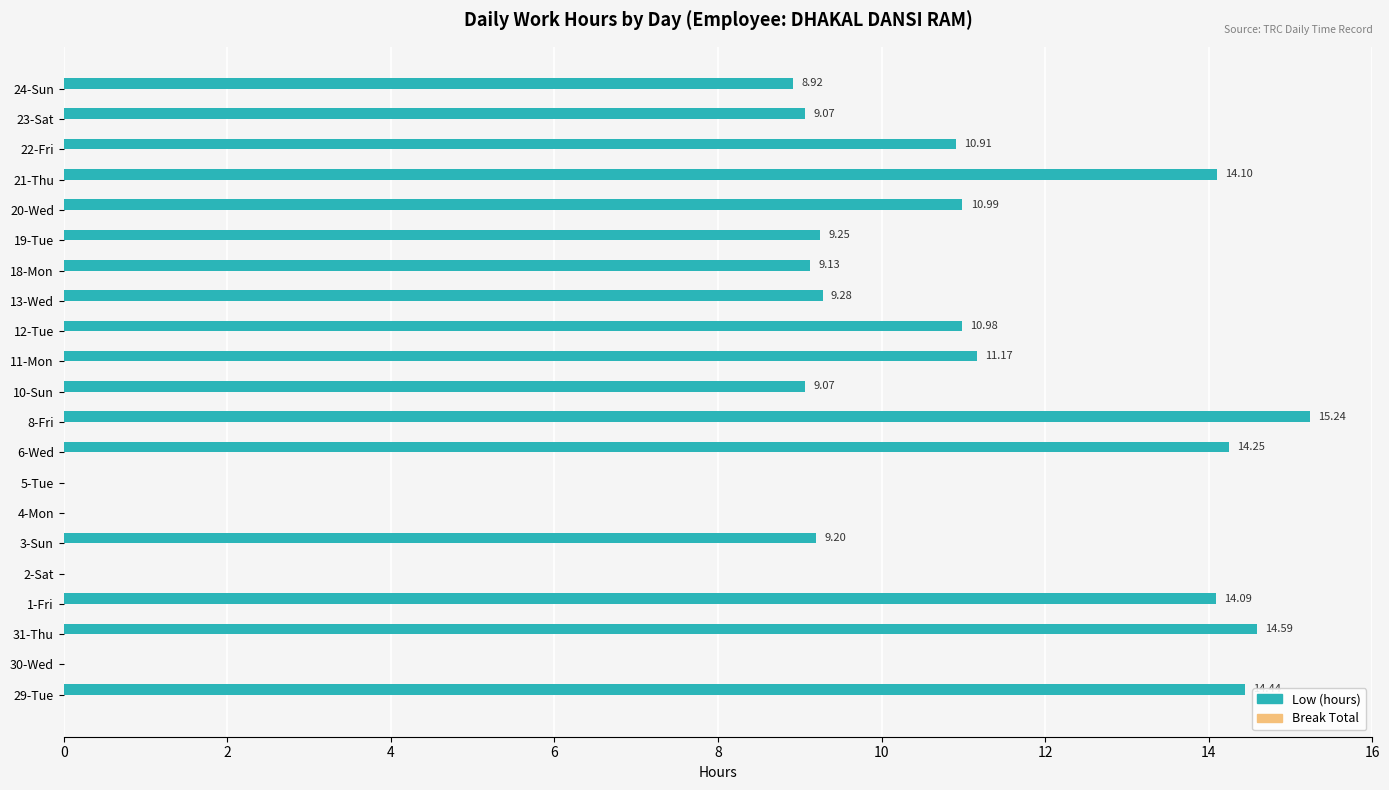

What is the change in value from 1-Fri to 19-Tue?

-4.8